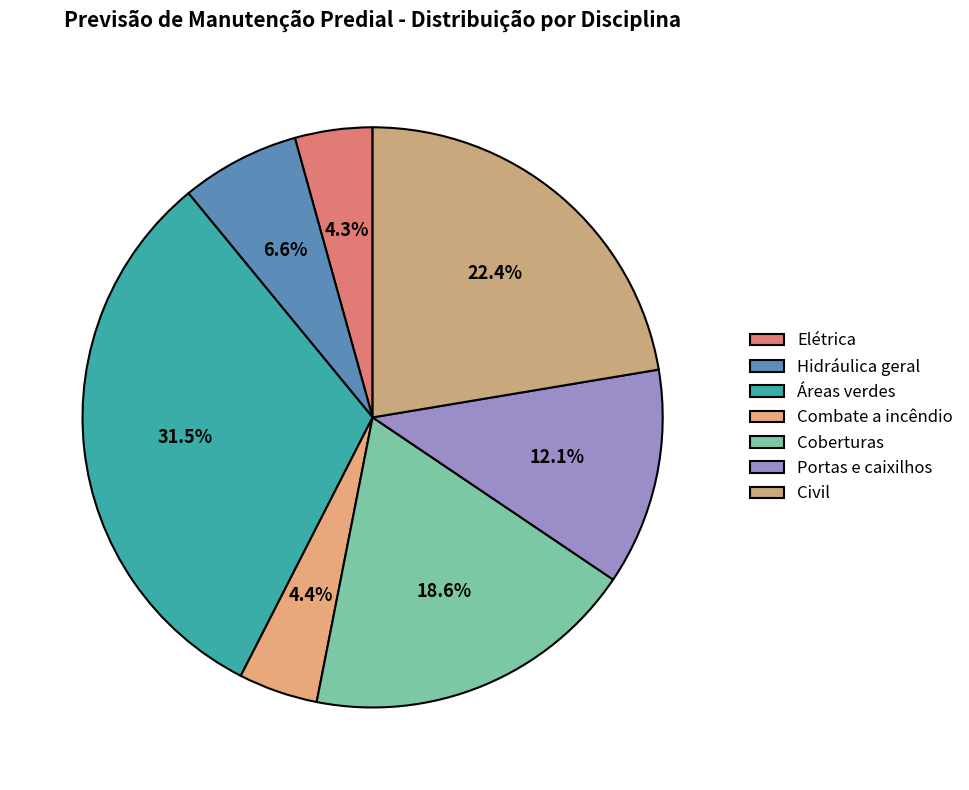

The Combate a incêndio slice represents 4% of the pie. True or false?

True